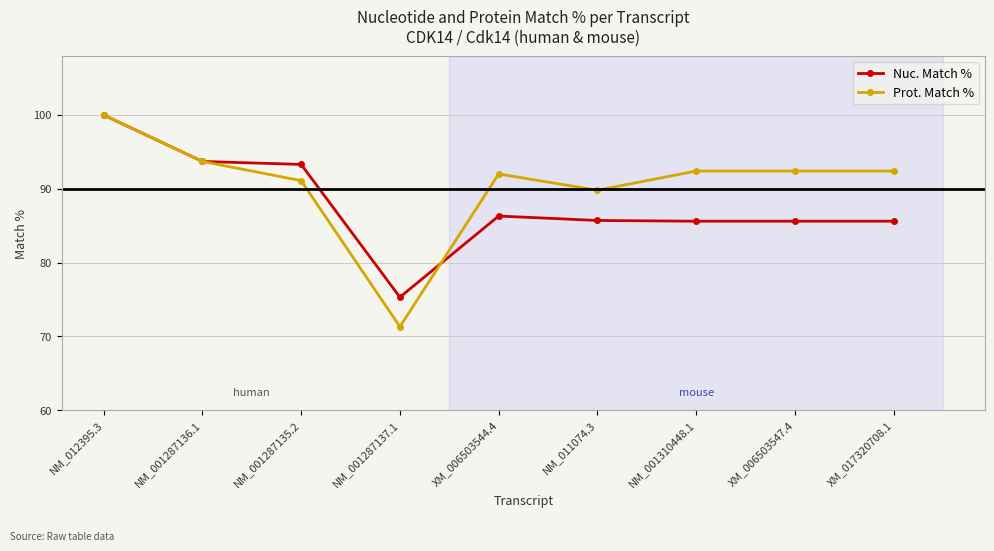

What is the label of the 7th point from the left?

NM_001310448.1